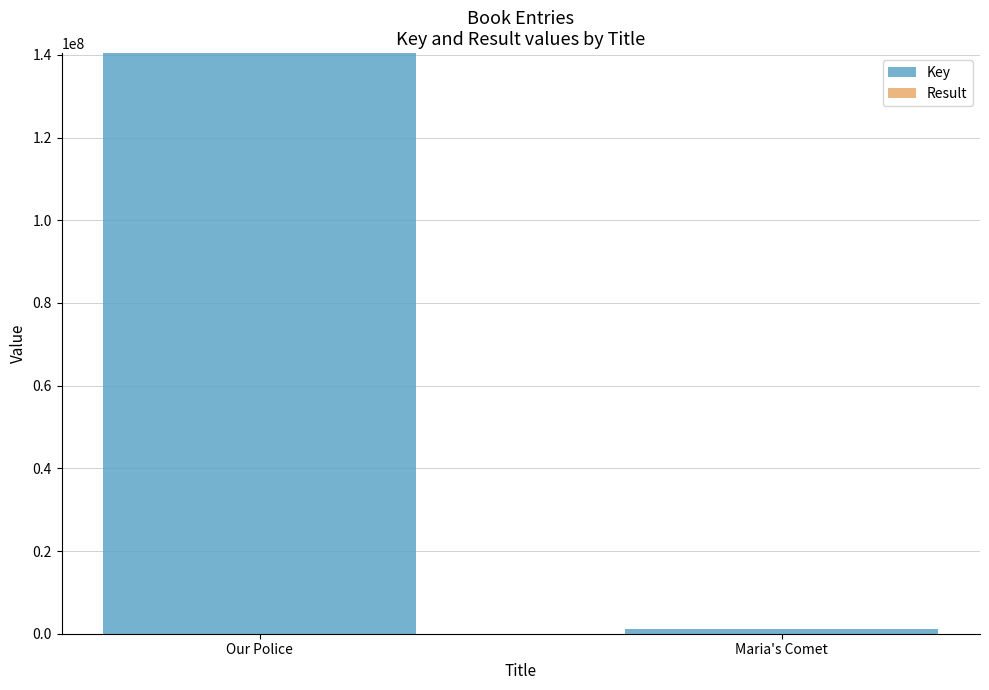

What is the maximum value for Key?

140430896